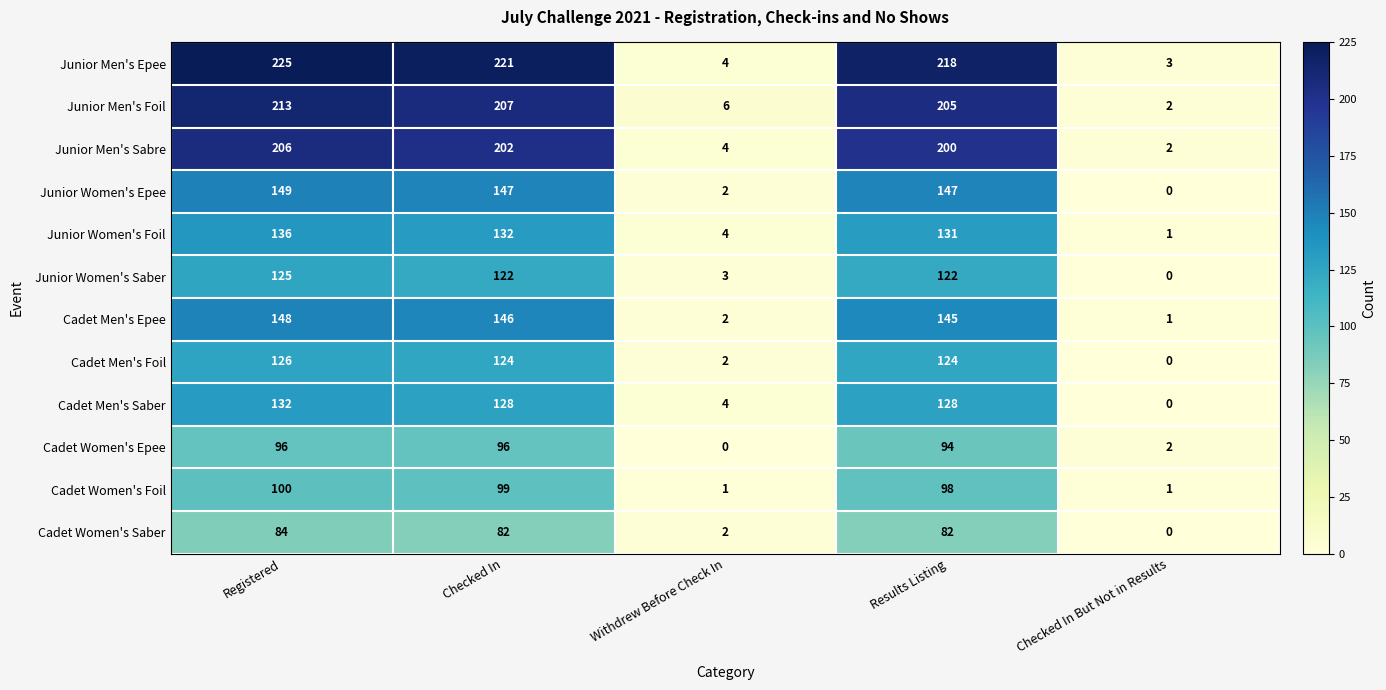

List the series in order of their peak value, lowest first.

Cadet Women's Saber, Cadet Women's Epee, Cadet Women's Foil, Junior Women's Saber, Cadet Men's Foil, Cadet Men's Saber, Junior Women's Foil, Cadet Men's Epee, Junior Women's Epee, Junior Men's Sabre, Junior Men's Foil, Junior Men's Epee